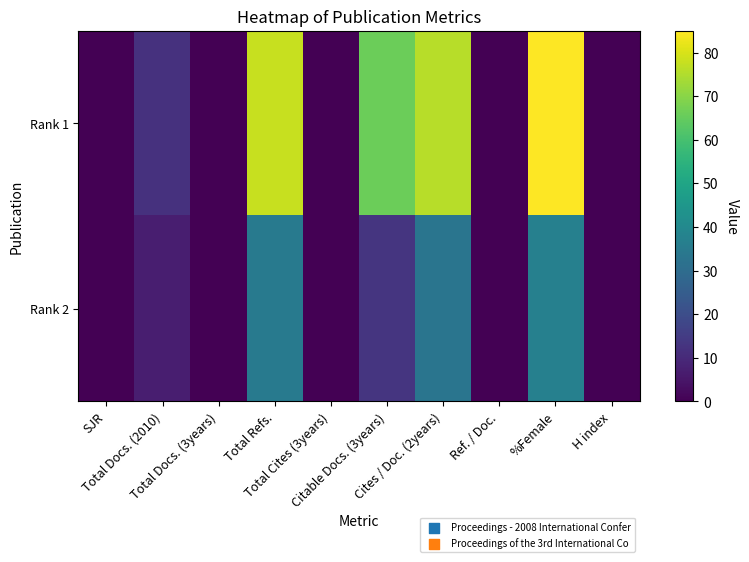

Reading left to right, extract all data points from this chart.

Rank 1: SJR=0	Total Docs. (2010)=12	Total Docs. (3years)=0	Total Refs.=78	Total Cites (3years)=0	Citable Docs. (3years)=66	Cites / Doc. (2years)=76	Ref. / Doc.=0	%Female=85	H index=0
Rank 2: SJR=0	Total Docs. (2010)=7	Total Docs. (3years)=0	Total Refs.=35	Total Cites (3years)=0	Citable Docs. (3years)=13	Cites / Doc. (2years)=33	Ref. / Doc.=0	%Female=37	H index=0